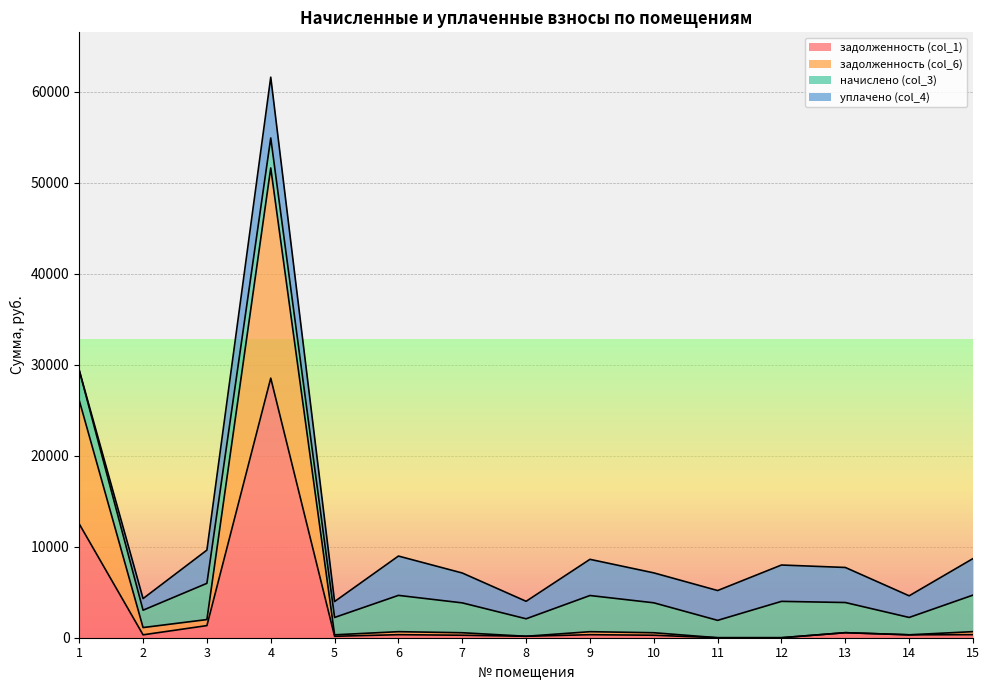

How many data points in задолженность (col_1) are less than 318?

7